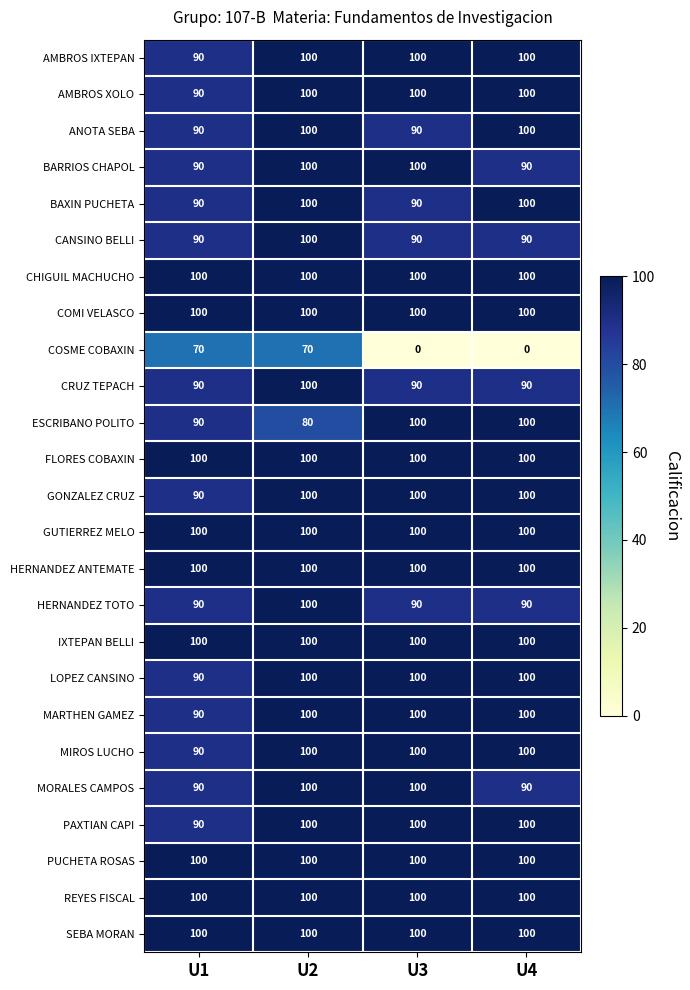

What is the spread (max minus min) of values at U3?

100